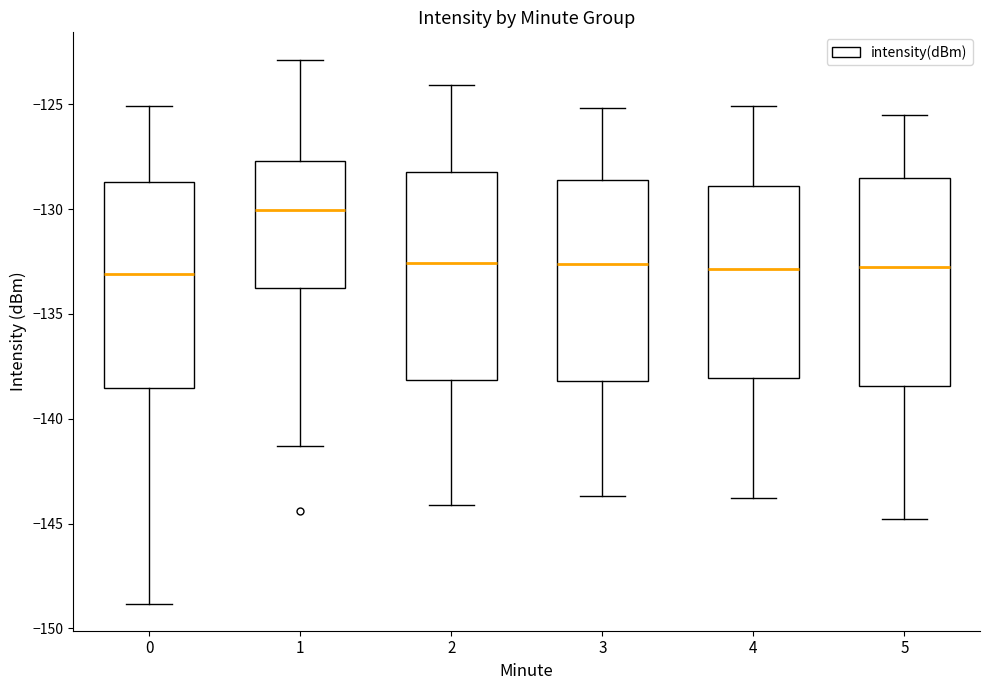

Reading left to right, read every box against the y-axis: the position of its median line, the range the box covers, and the ends of its whiskers. The values are not printed on the chart, so give them approximately, as read against the axis.

0: median -133.0, box -138.5 to -128.5, whiskers -149.0 to -125.0
1: median -130.0, box -133.5 to -127.5, whiskers -141.5 to -123.0
2: median -132.5, box -138.0 to -128.0, whiskers -144.0 to -124.0
3: median -132.5, box -138.0 to -128.5, whiskers -143.5 to -125.0
4: median -133.0, box -138.0 to -129.0, whiskers -144.0 to -125.0
5: median -132.5, box -138.5 to -128.5, whiskers -145.0 to -125.5